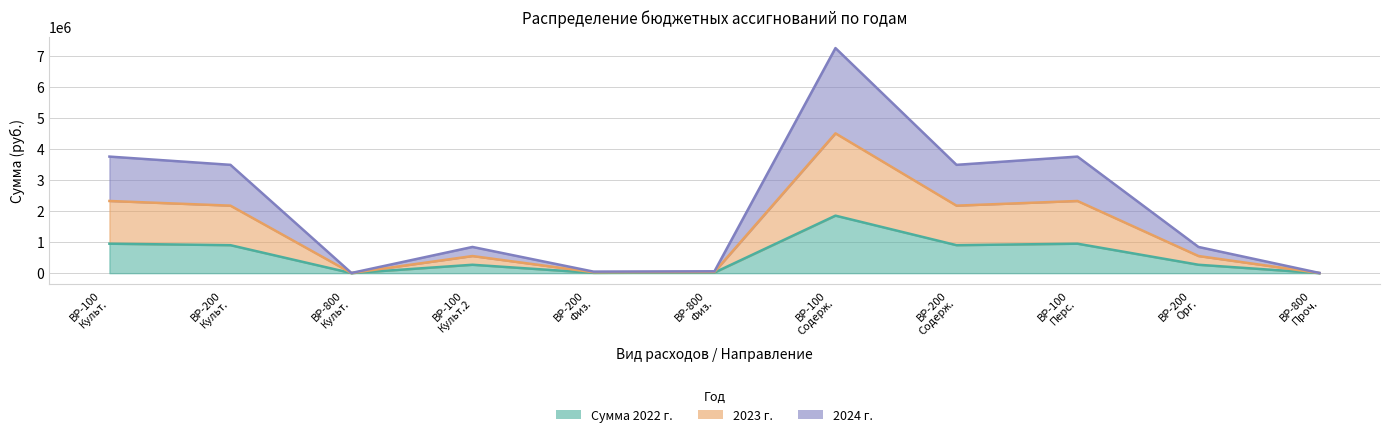

In 2023 г., how many points are higher than both neighbors (excluding endpoints)?

3